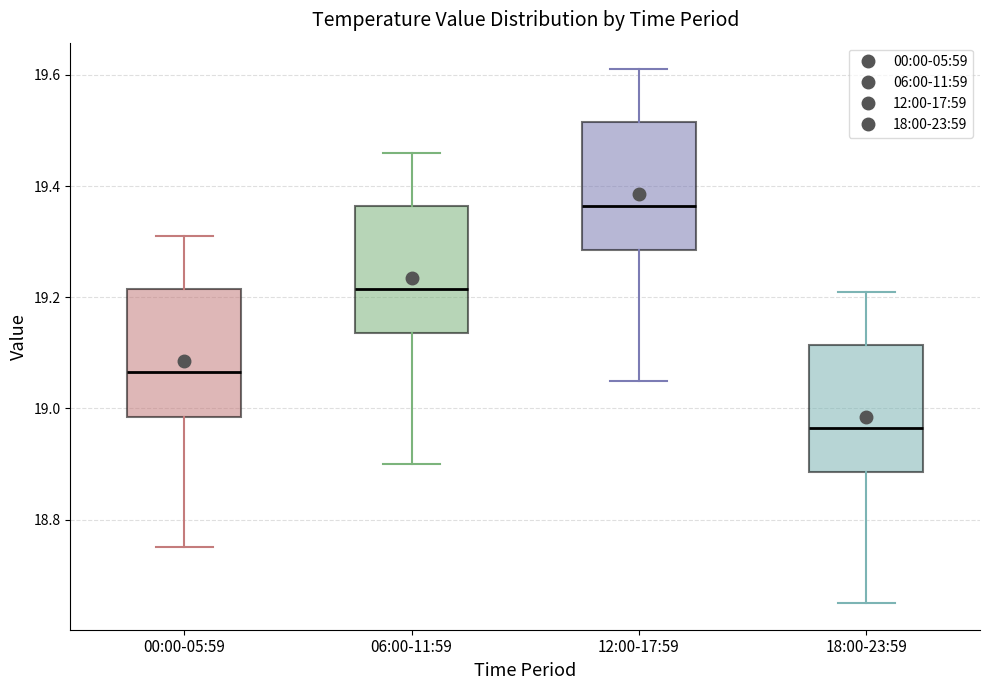

Where is the upper edge of the box for 12:00-17:59 on the y-axis? The values are not printed on the chart, so give them approximately, as read against the axis.

19.52